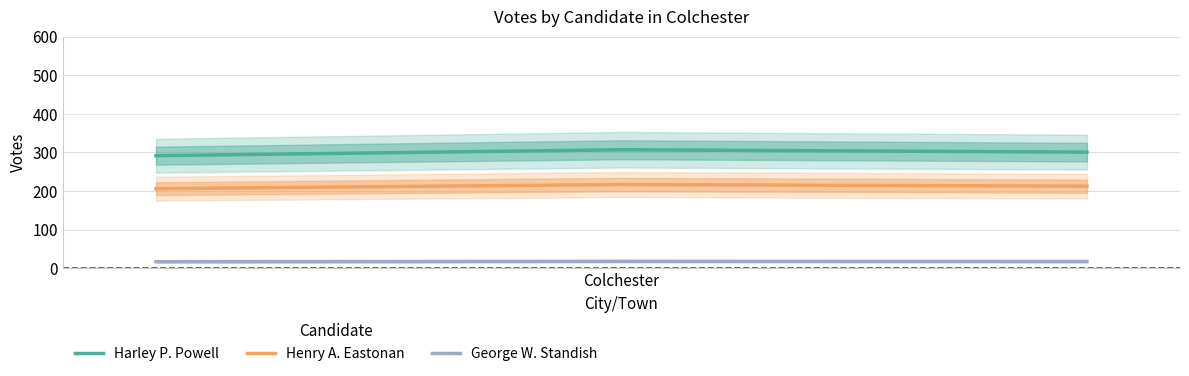

How many values in the Harley P. Powell series exceed 300?

2